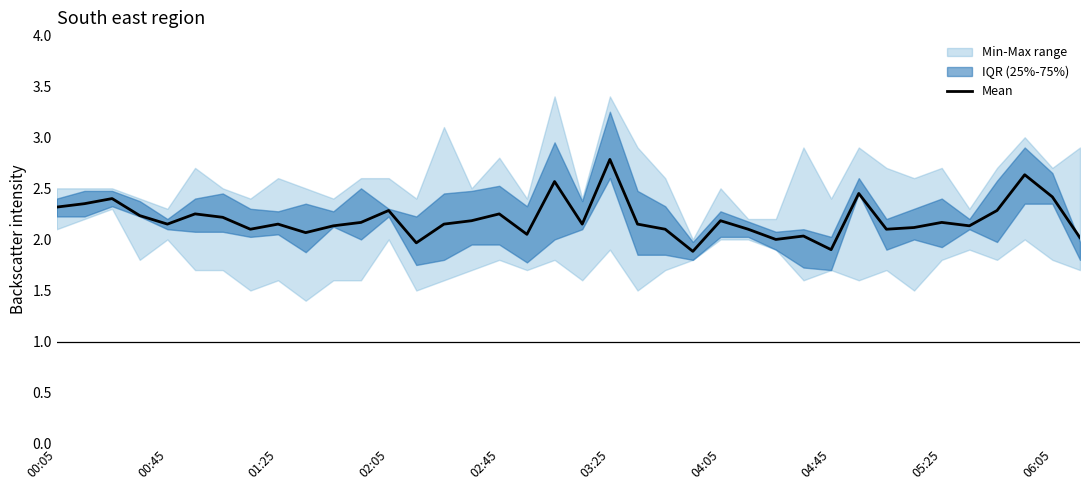

At which label does Mean reach its peak?

03:25